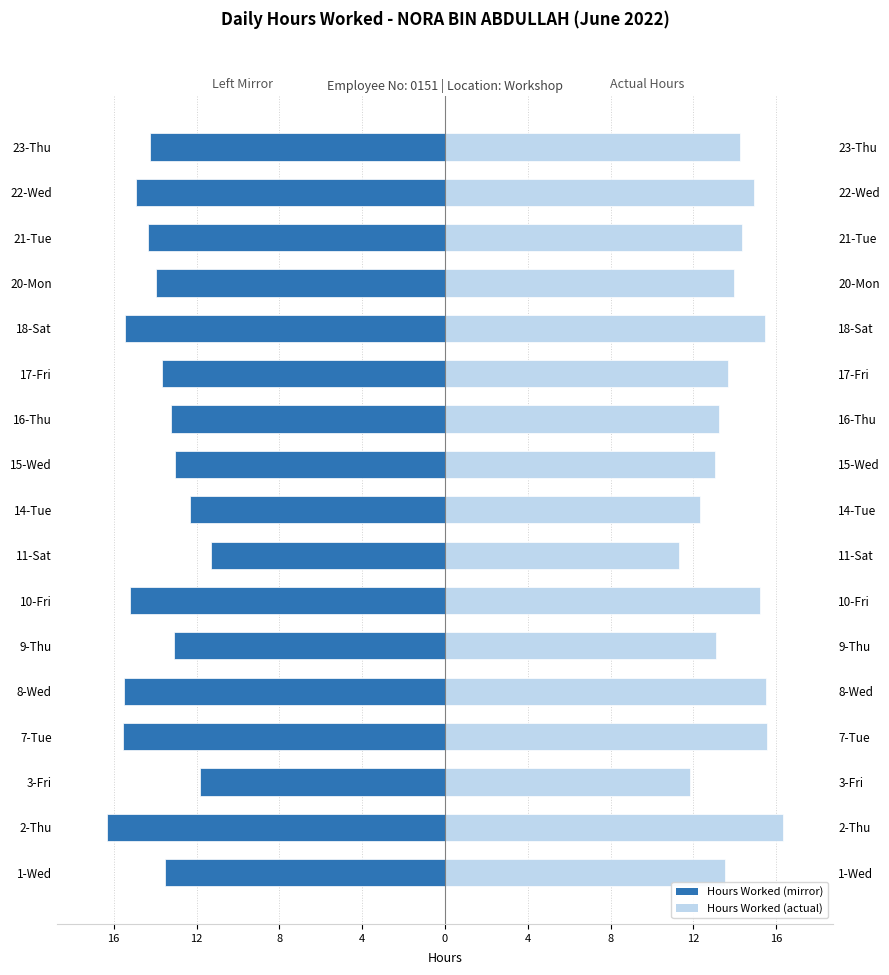

What is the smallest value displayed?

-16.3